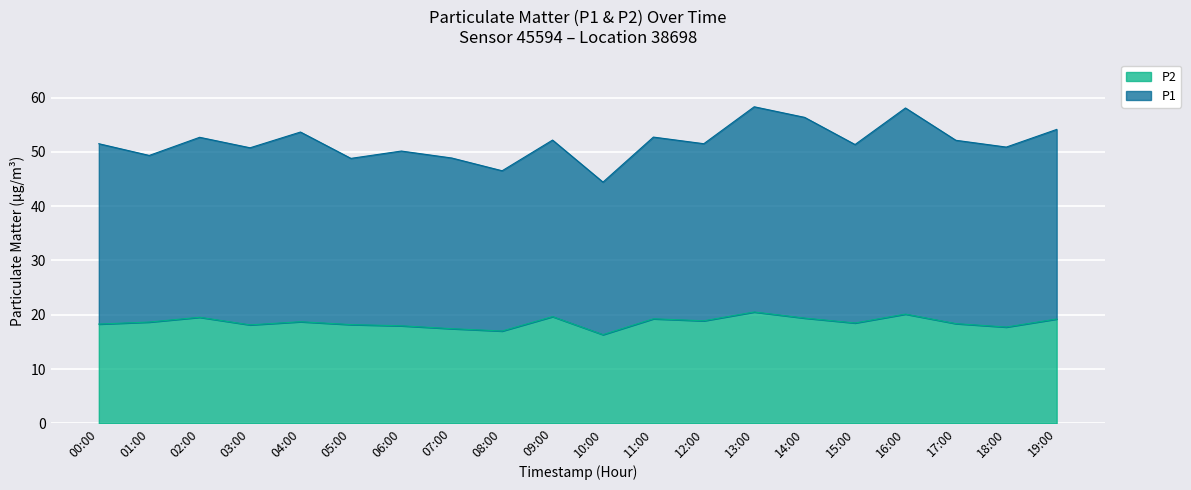

What is the difference between the highest and lowest values at 08:00?

29.5